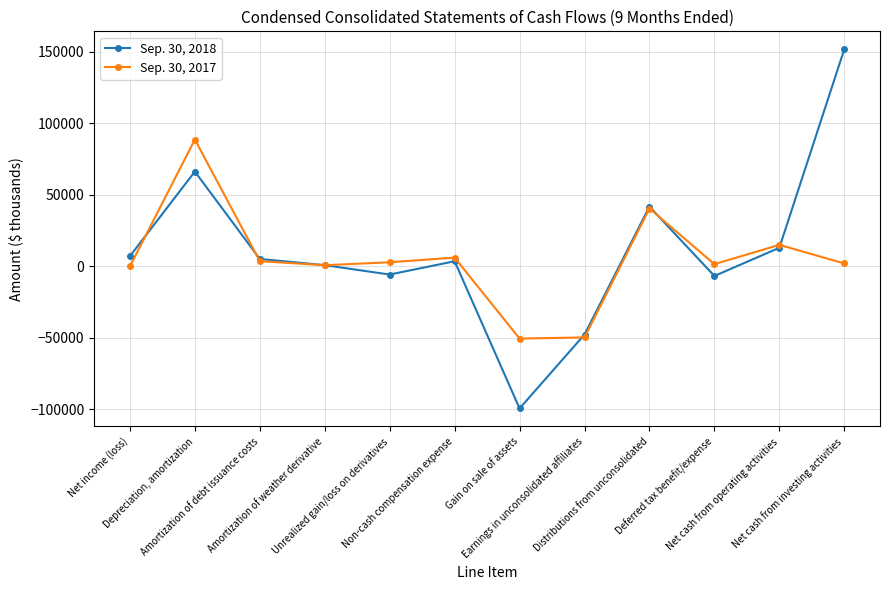

What is the greatest value displayed?

151848